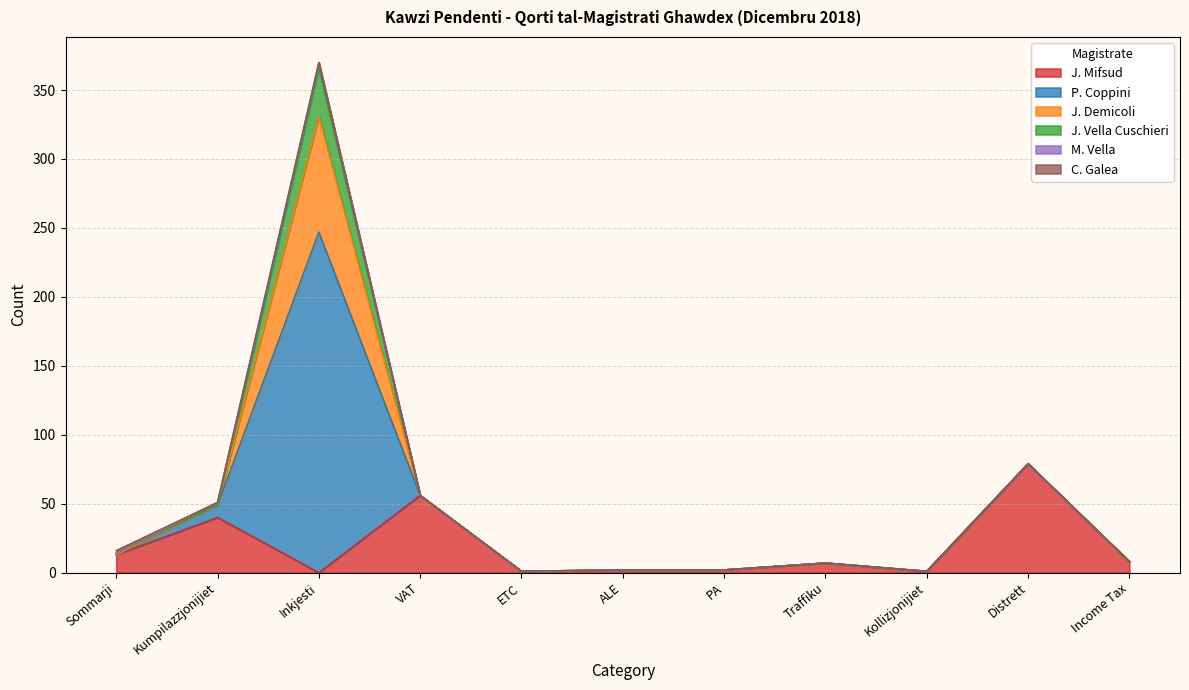

Where do M. Vella and J. Vella Cuschieri first cross each other?

Sommarji and Kumpilazzjonijiet